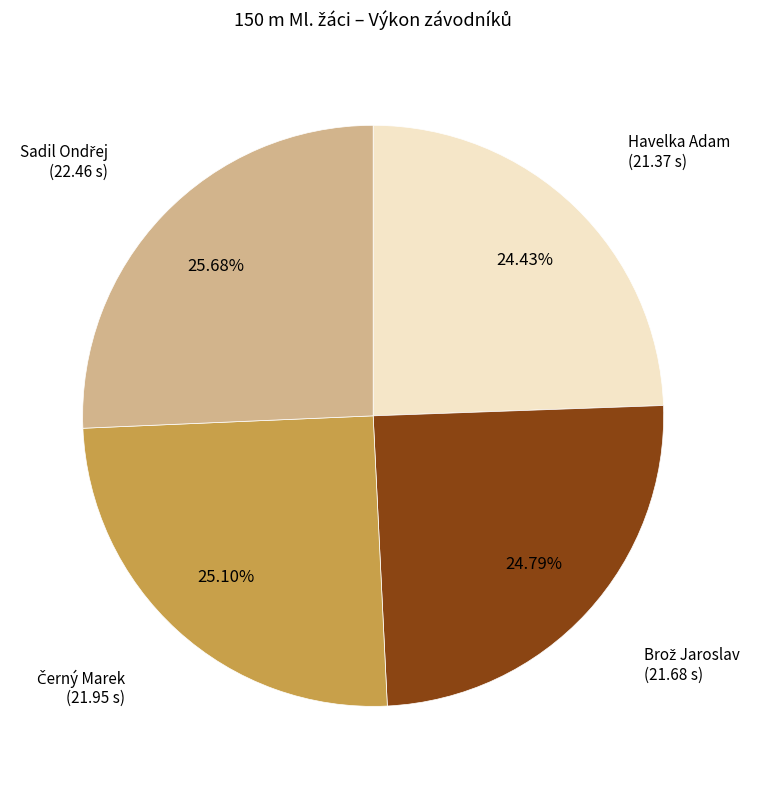

Does any single category account for the majority?

No